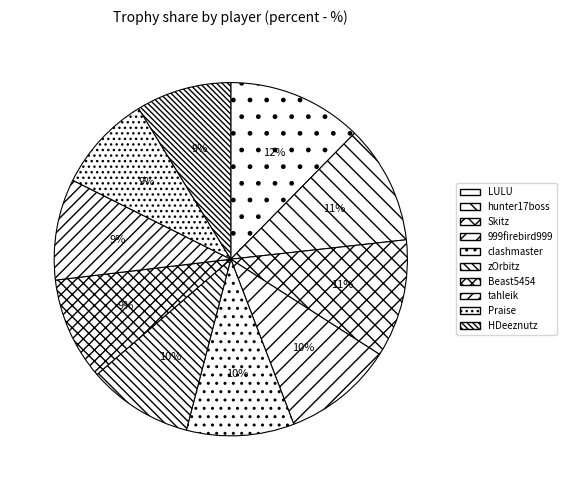

The clashmaster slice represents 1% of the pie. True or false?

False